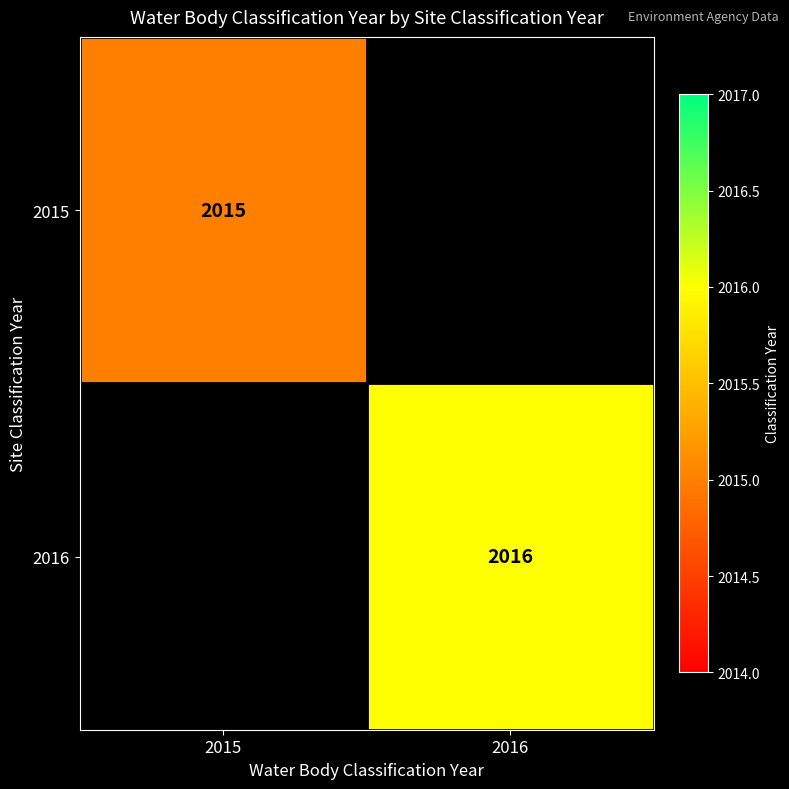

At which category does the chart reach its minimum across all series?

2015